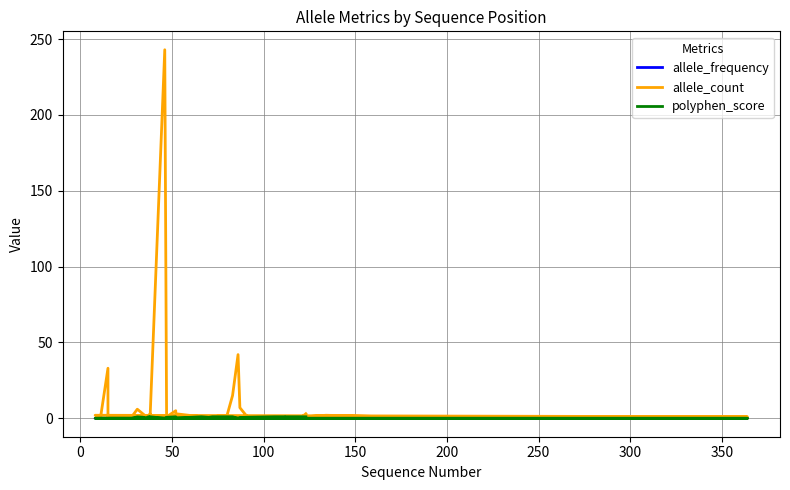

How many distinct data groups are displayed?

3